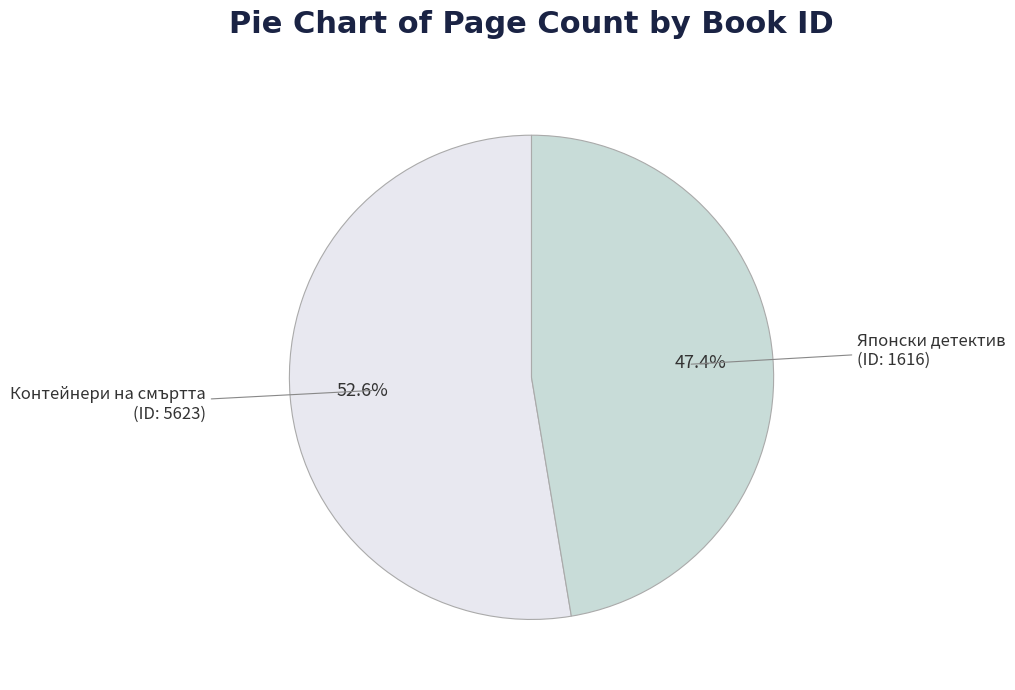

Is there a majority slice in this chart?

Yes